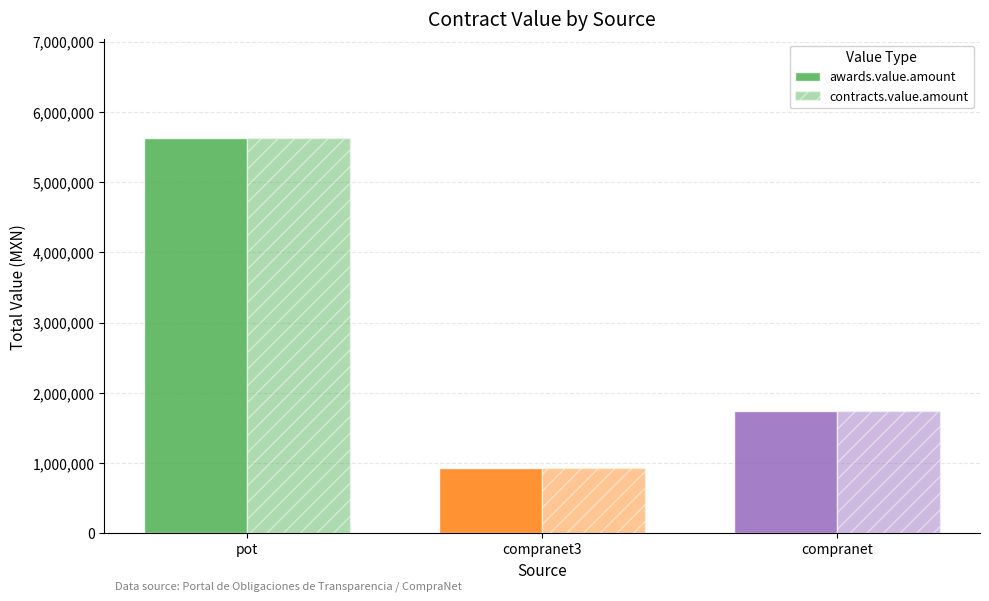

Reading right to left, extract all data points from this chart.

awards.value.amount: 1736064.1	934293.4	5627025.0
contracts.value.amount: 1736064.1	934293.4	5627025.0